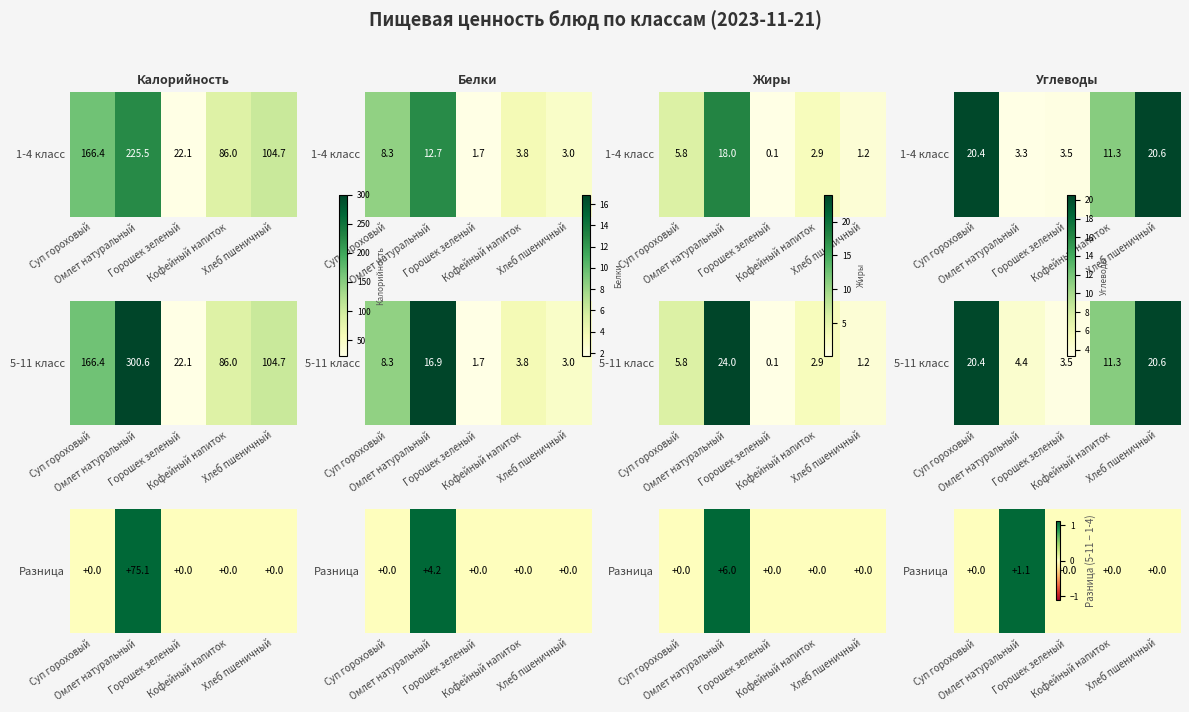

The value at Суп гороховый is 0.0. True or false?

True